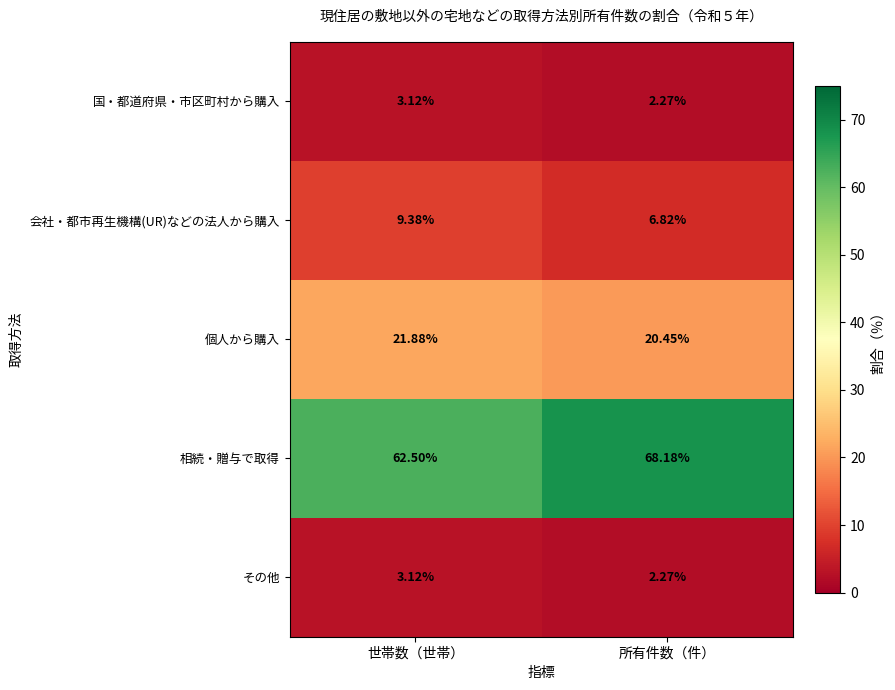

Where does the 会社・都市再生機構(UR)などの法人から購入 series first go above 9?

世帯数（世帯）